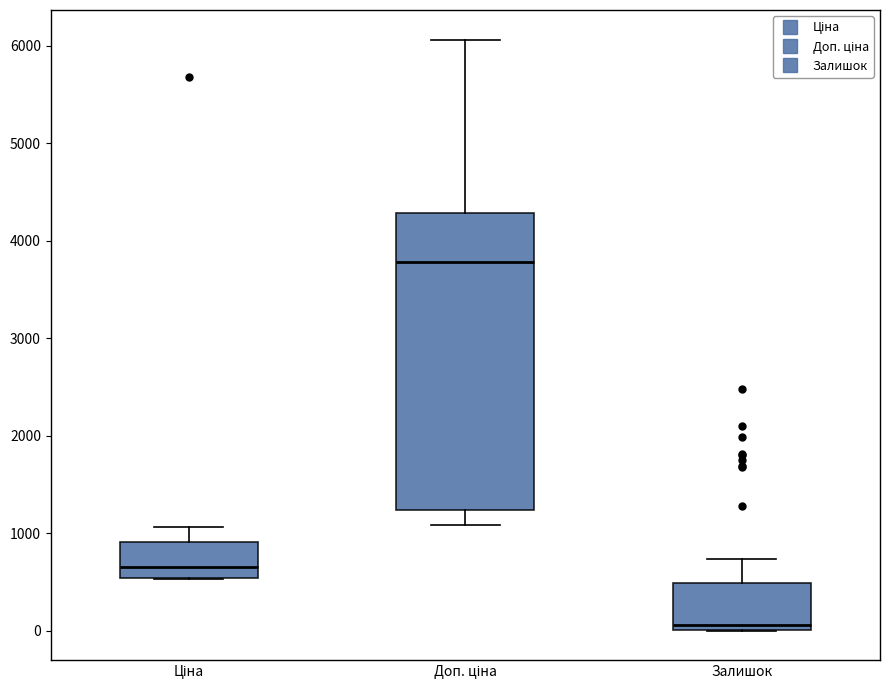

Comparing the boxes themselves (not the whiskers), which one is the tallest?

Доп. ціна